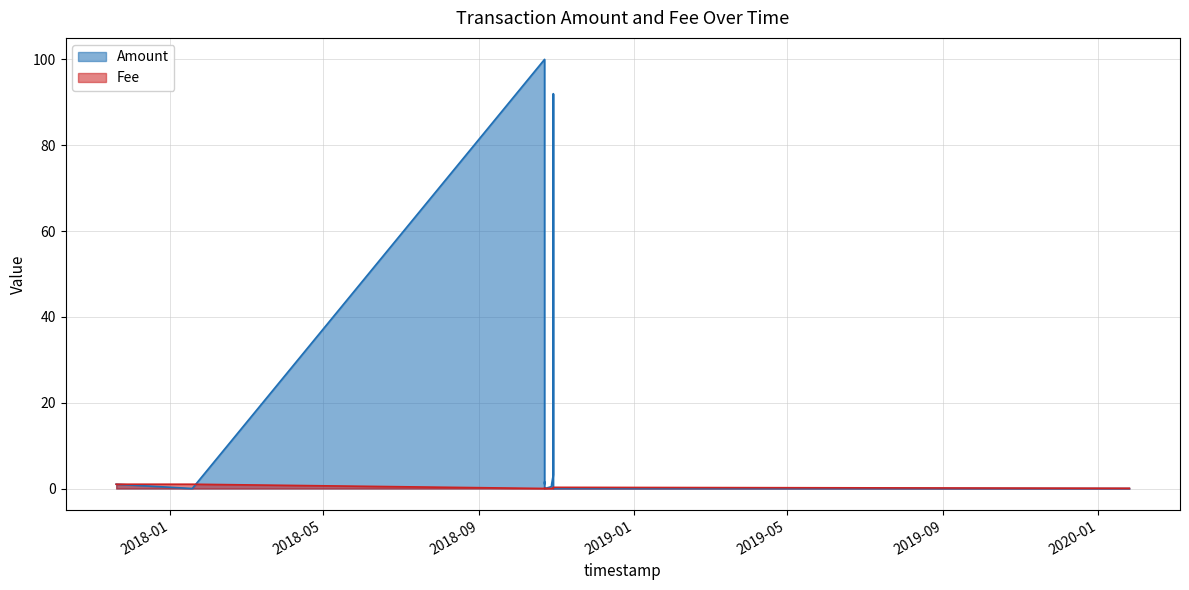

What position from the right is 2018-10-29 09:34:43?

3